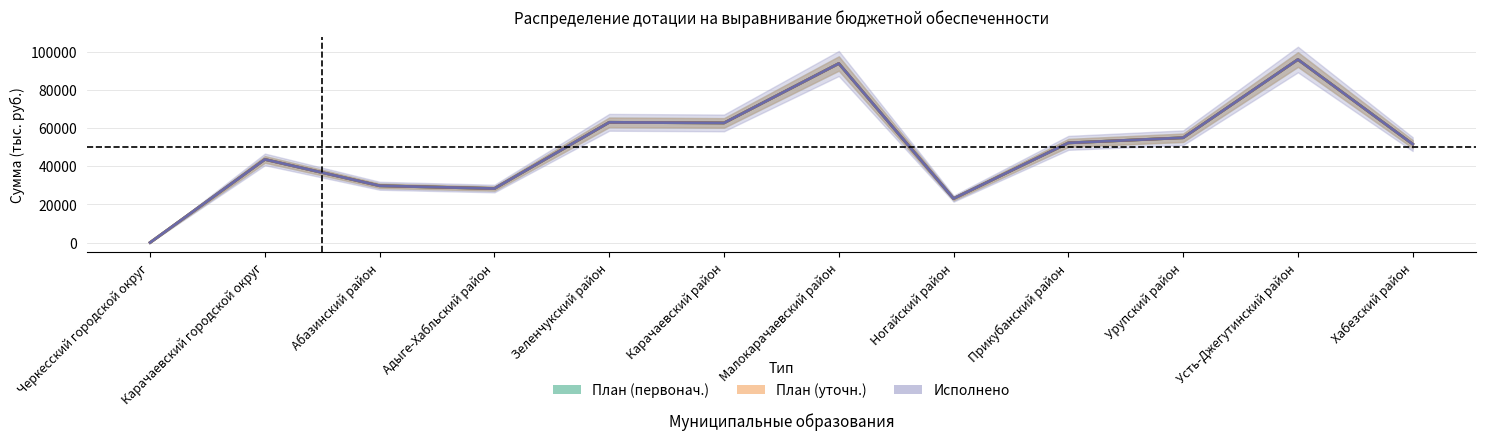

How many categories are shown in the chart?

12